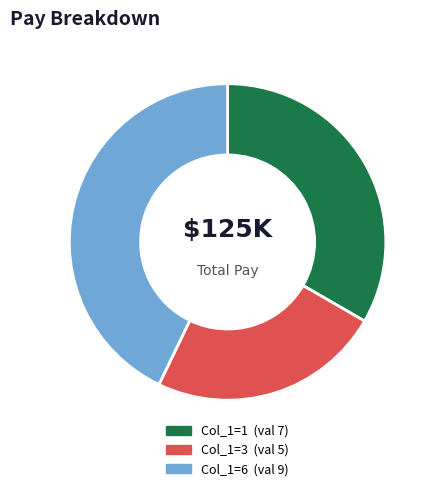

Does any single category account for the majority?

No